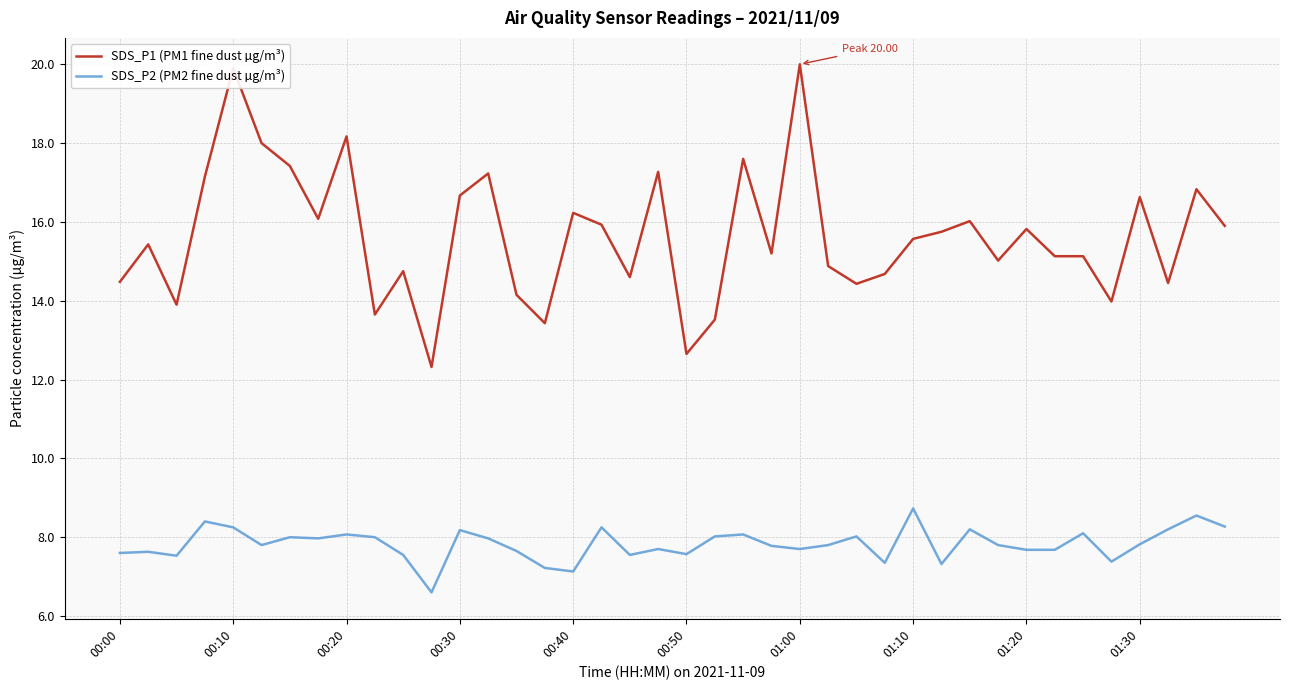

Which series has the largest range (max minus min)?

SDS_P1 (PM1 fine dust µg/m³)